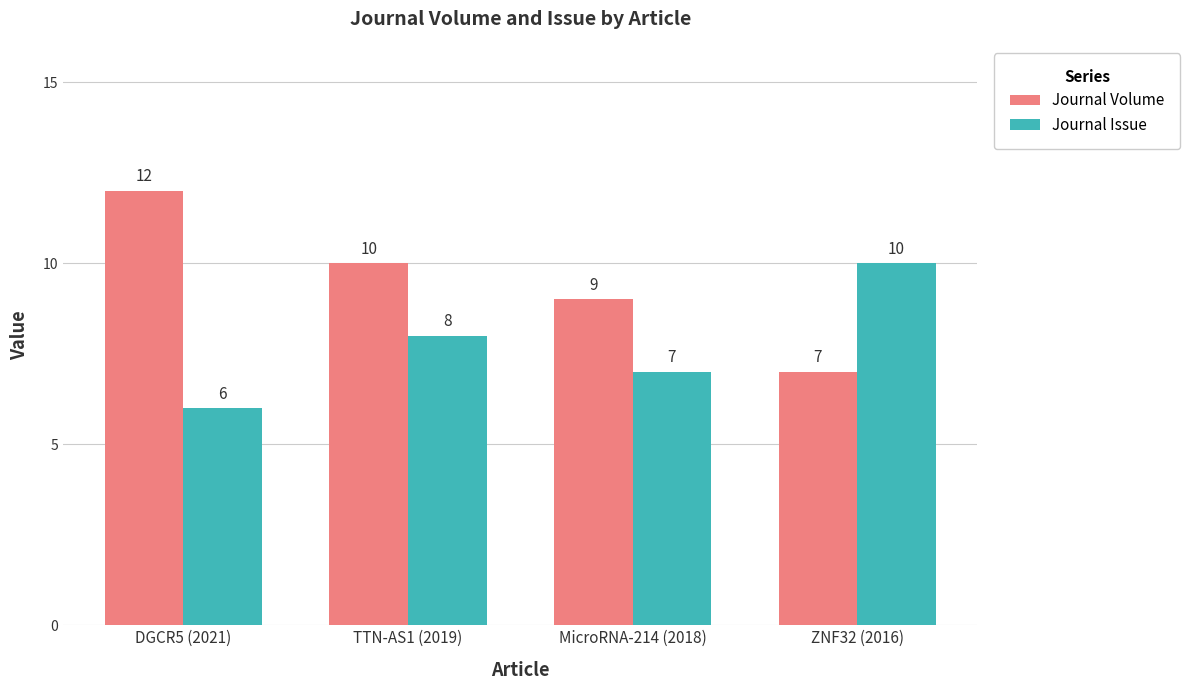

What is the smallest value displayed?

6